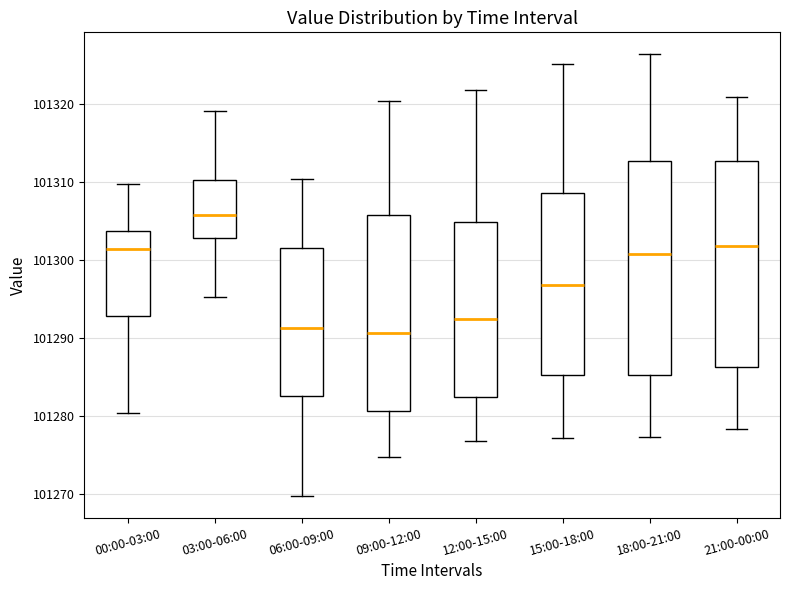

Reading left to right, read every box against the y-axis: the position of its median line, the range the box covers, and the ends of its whiskers. The values are not printed on the chart, so give them approximately, as read against the axis.

00:00-03:00: median 101301, box 101293 to 101304, whiskers 101280 to 101310
03:00-06:00: median 101306, box 101303 to 101310, whiskers 101295 to 101319
06:00-09:00: median 101291, box 101283 to 101302, whiskers 101270 to 101310
09:00-12:00: median 101291, box 101281 to 101306, whiskers 101275 to 101320
12:00-15:00: median 101292, box 101283 to 101305, whiskers 101277 to 101322
15:00-18:00: median 101297, box 101285 to 101309, whiskers 101277 to 101325
18:00-21:00: median 101301, box 101285 to 101313, whiskers 101277 to 101326
21:00-00:00: median 101302, box 101286 to 101313, whiskers 101278 to 101321